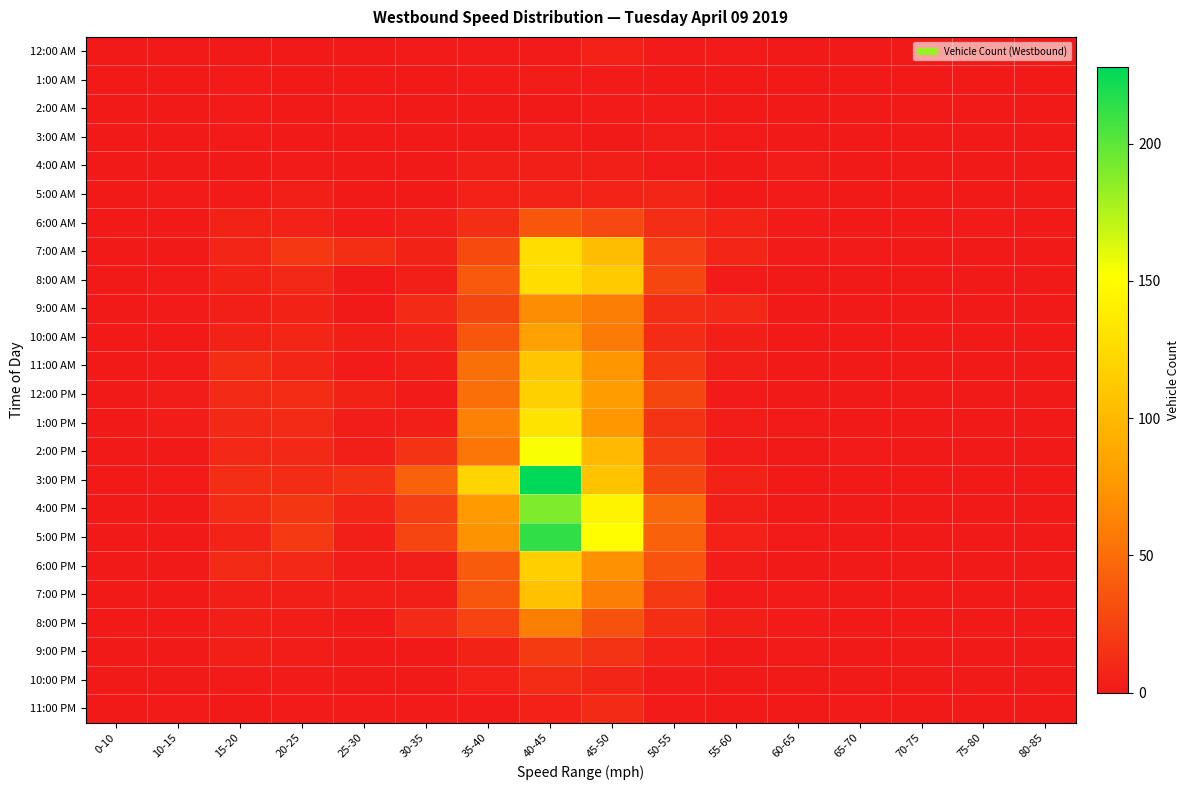

What is the total value across all series at 20-25?

154